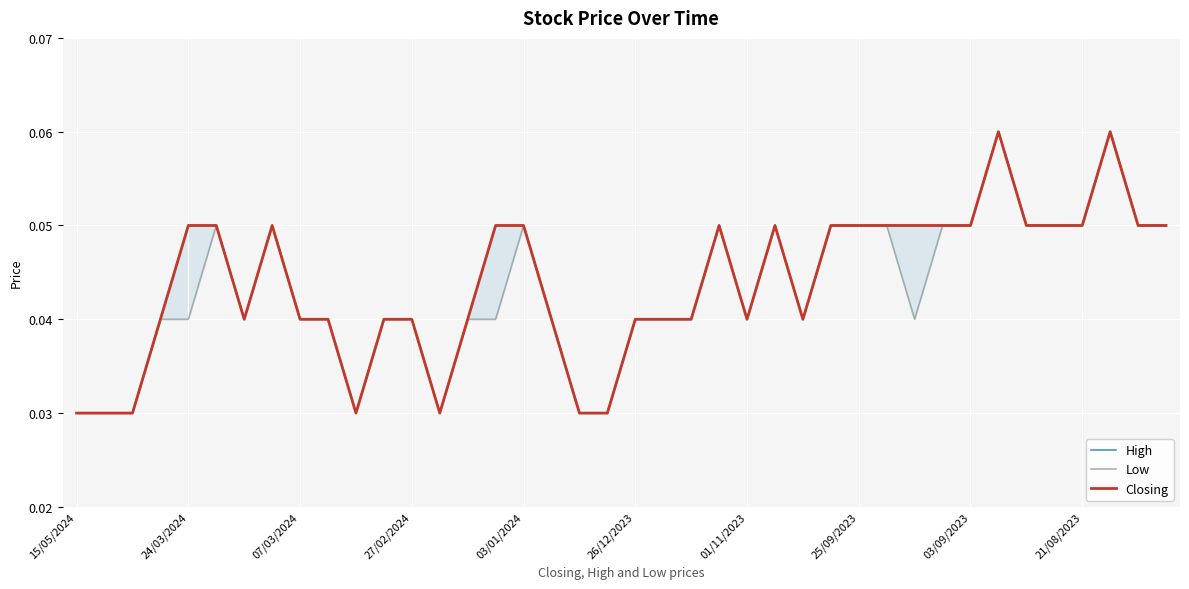

What is the sum of all Low values?

1.7